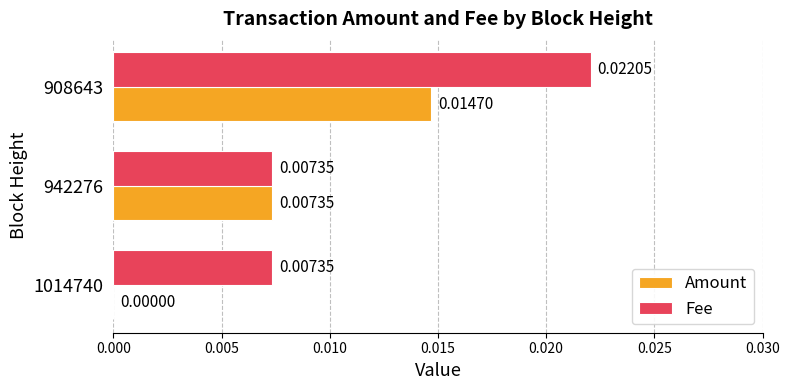

At which category is the sum across all series the highest?

908643